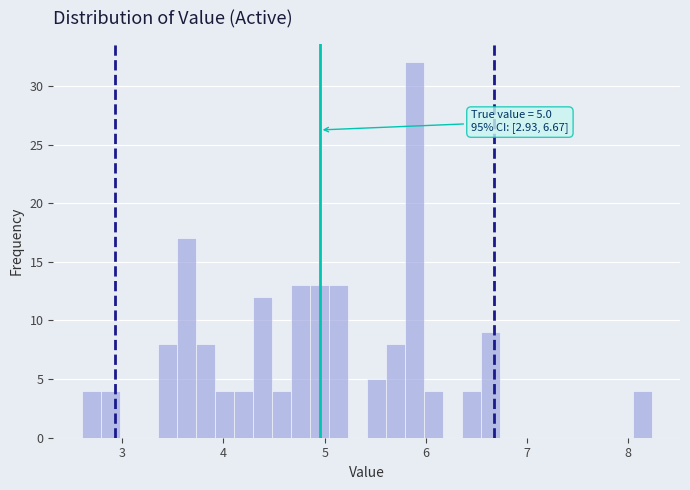

Around what value on the x-axis is the tallest bar? Give the approximate position of its centre, as read against the axis.

5.9